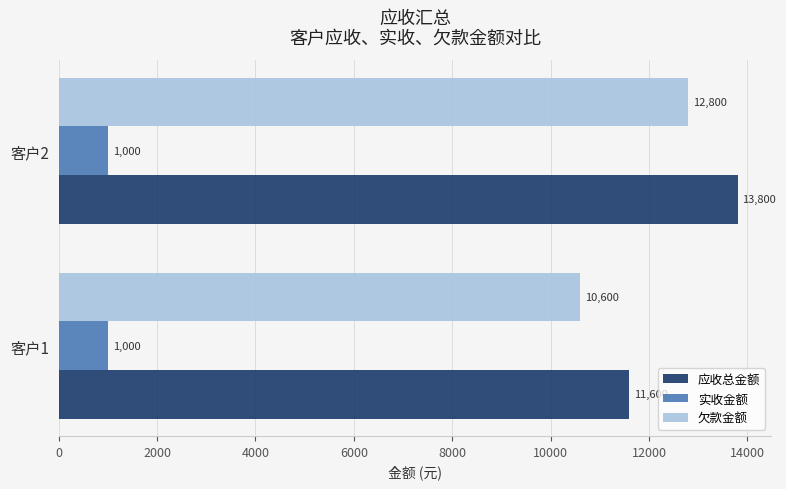

What is the average value of the 欠款金额 series?

11700